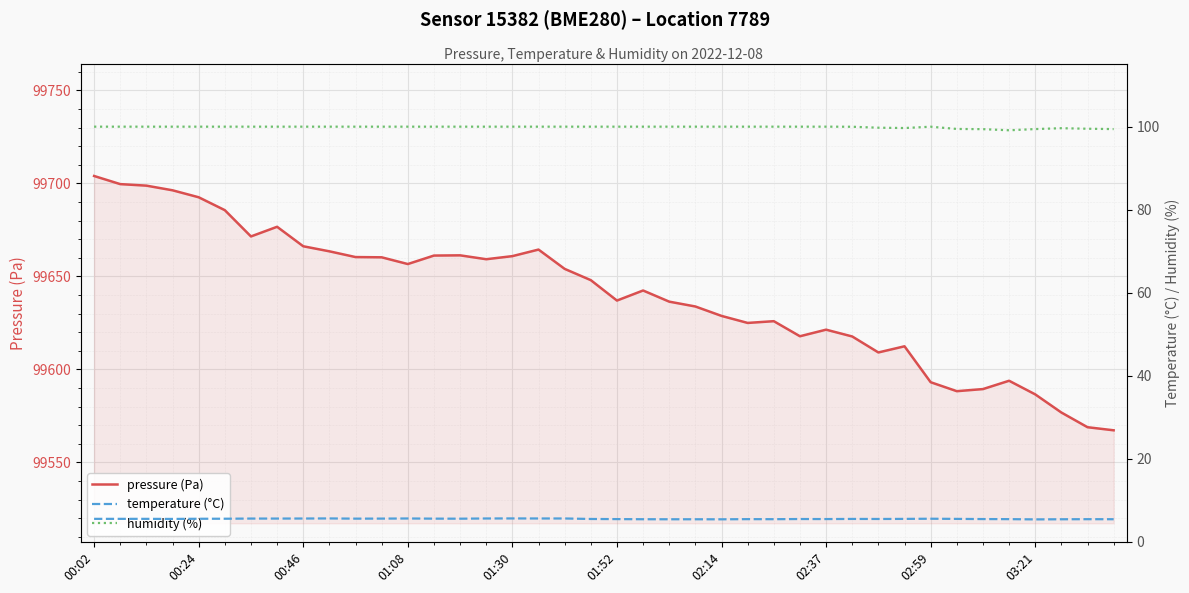

What is the difference between the maximum and minimum values in the temperature (°C) series?

0.2